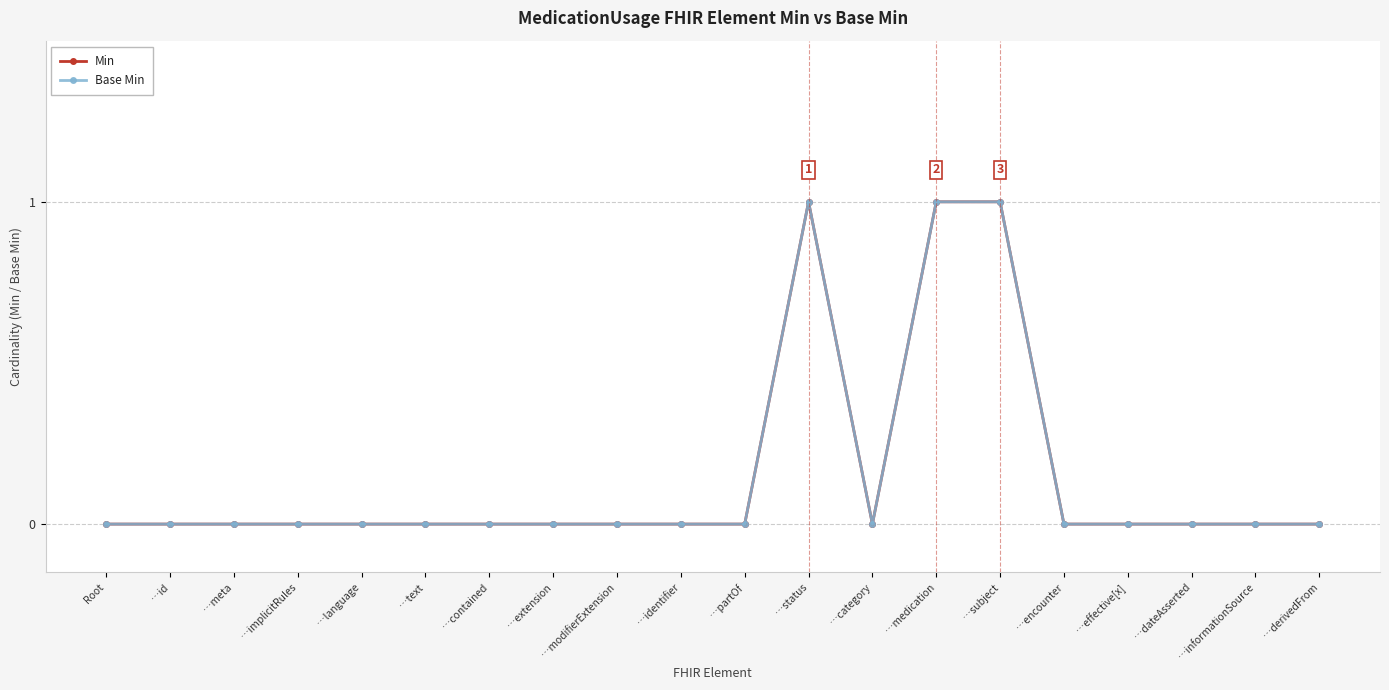

The value of Min at …derivedFrom is 1. True or false?

False